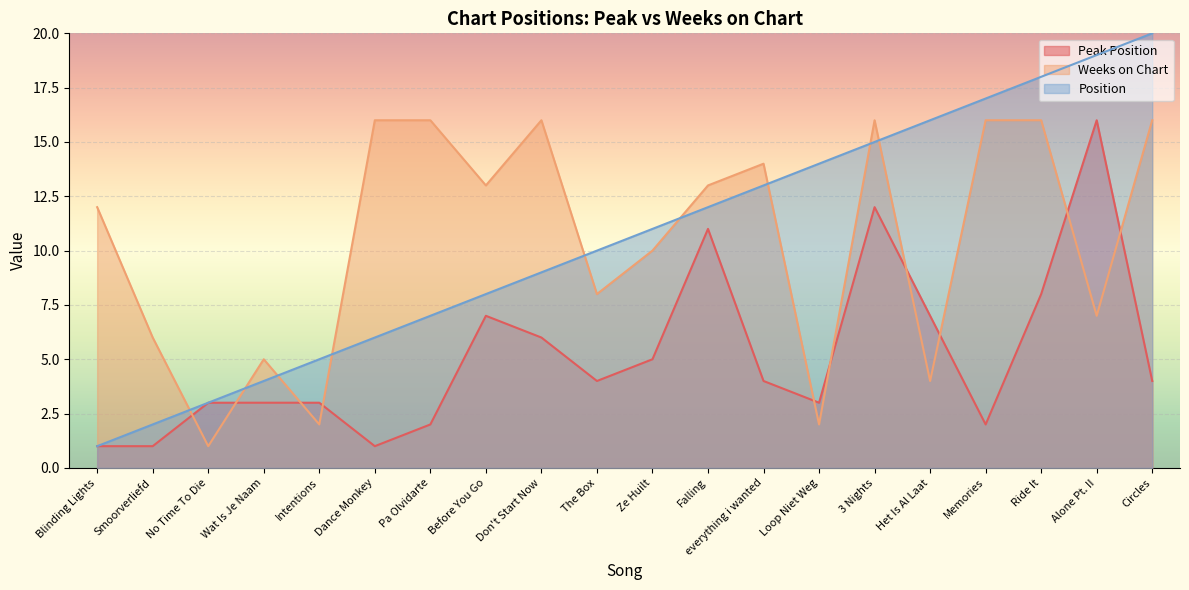

What is the maximum value shown in the chart?

20